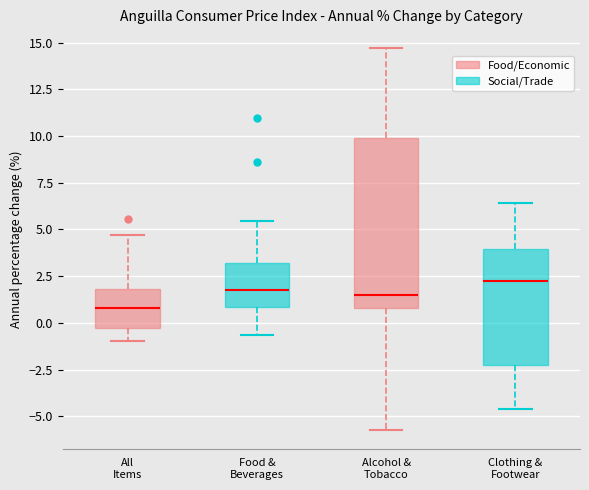

Comparing the boxes themselves (not the whiskers), which one is the tallest?

Alcohol & Tobacco